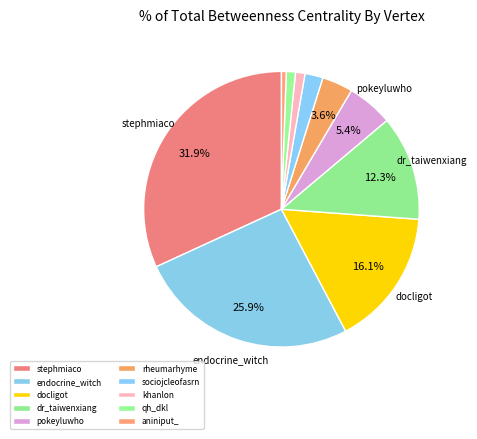

How many segments does this pie chart have?

10